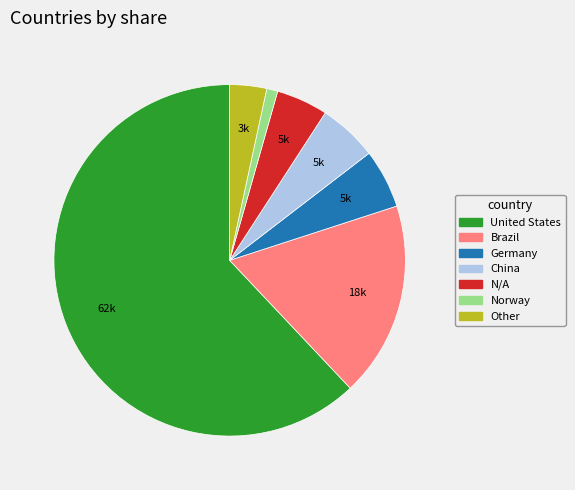

Is there any slice that represents more than half of the pie?

Yes